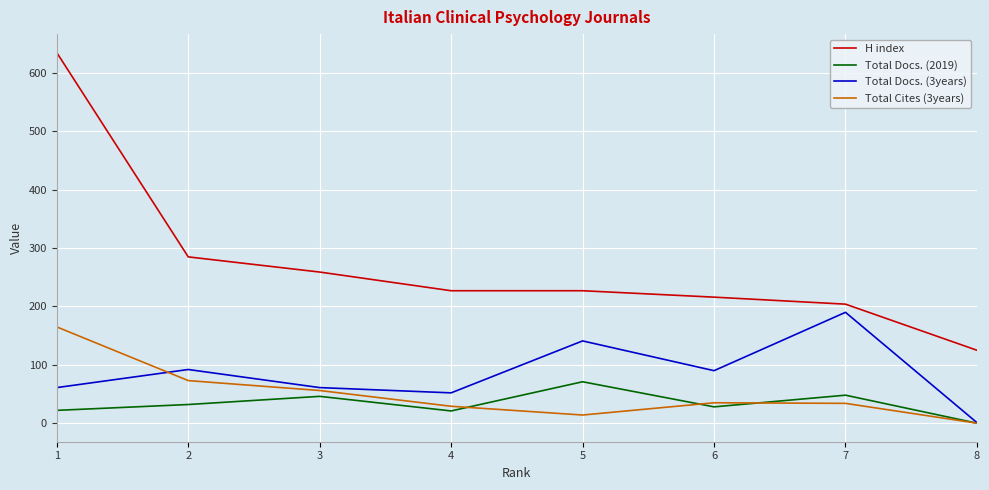

True or false: H index has more than 2 points higher than both neighbors.

False